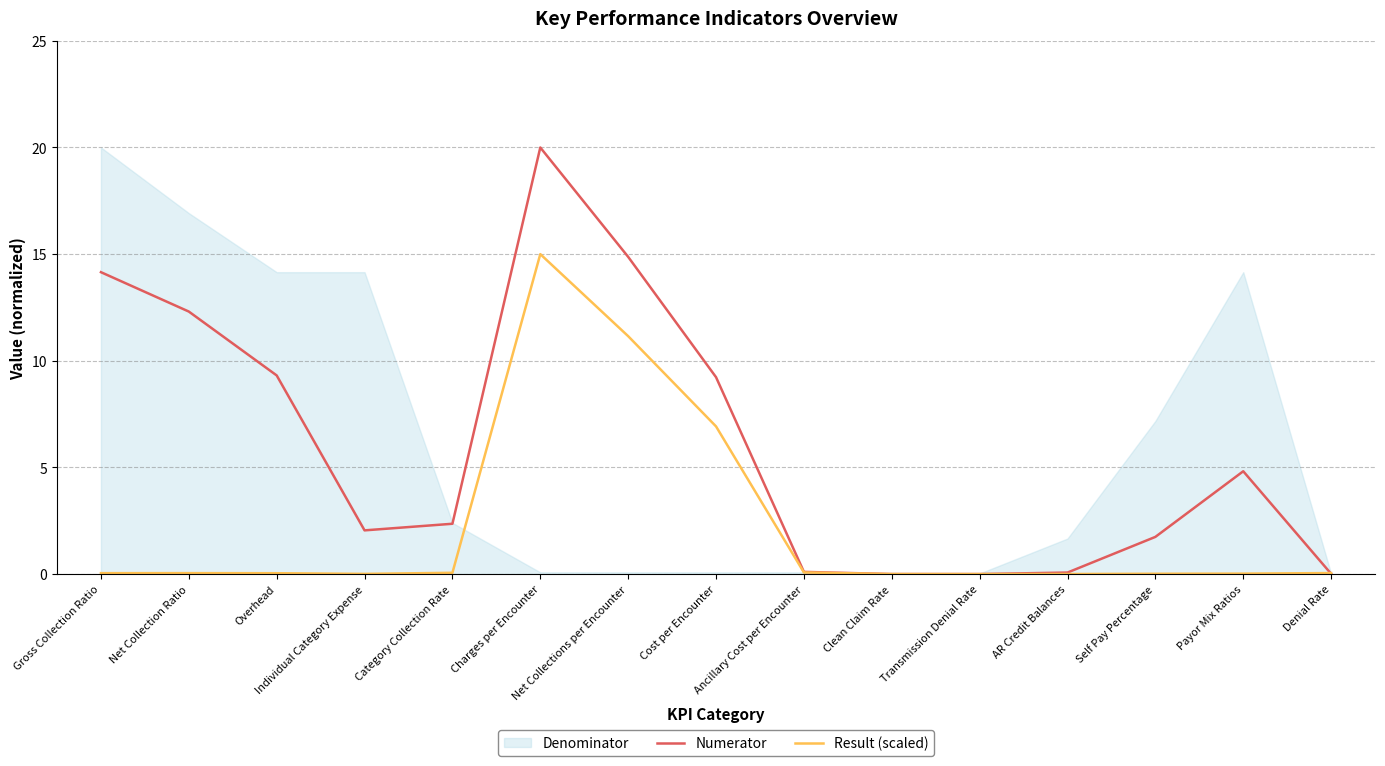

At which category does Numerator reach its first local peak?

Charges per Encounter